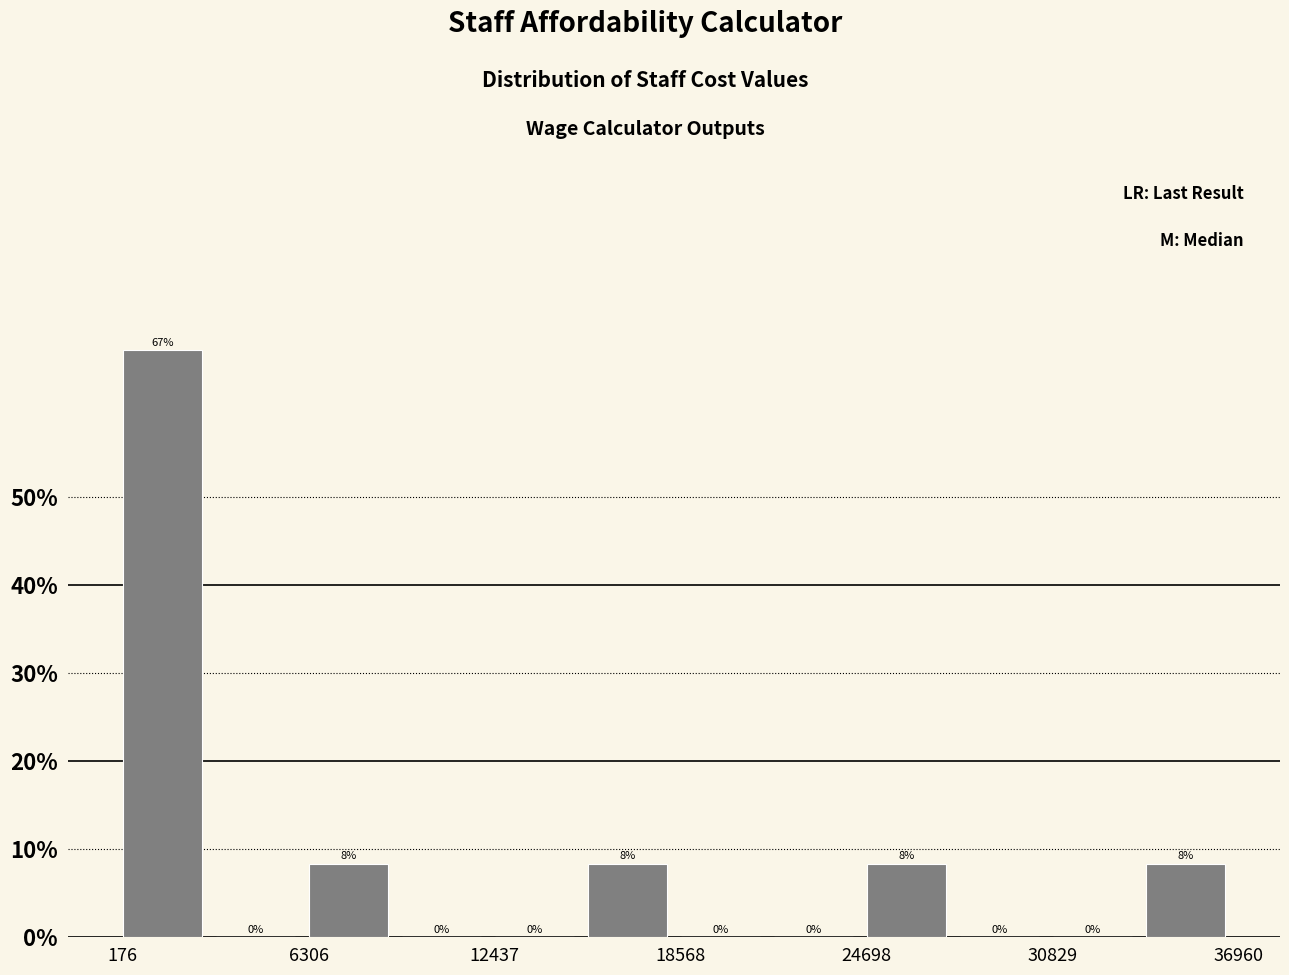

Around what value on the x-axis is the tallest bar? Give the approximate position of its centre, as read against the axis.

1000